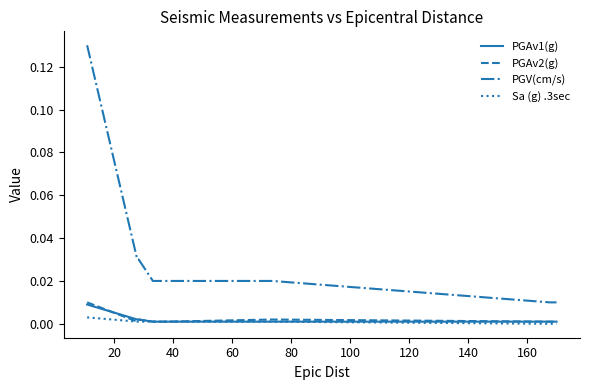

True or false: PGV(cm/s) and PGAv1(g) cross at least once.

False